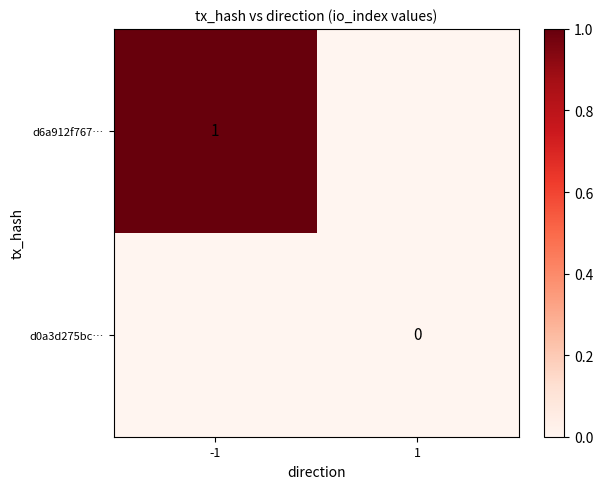

The value of d6a912f767… at -1 is 2. True or false?

False